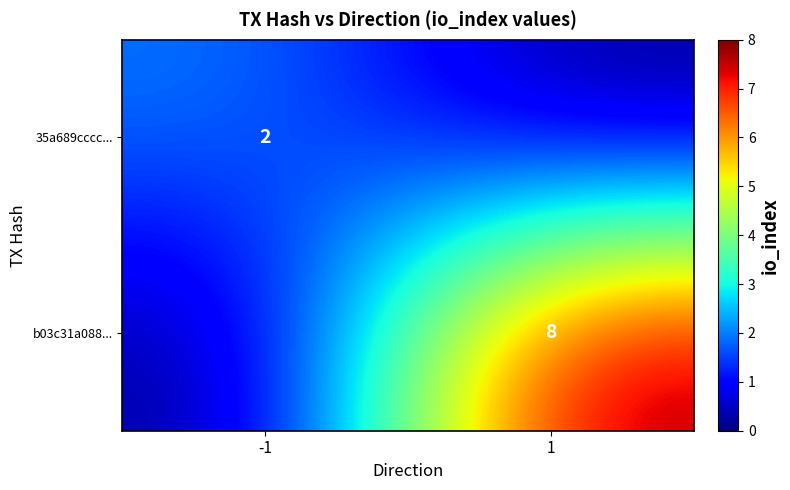

What is the maximum value shown in the chart?

8